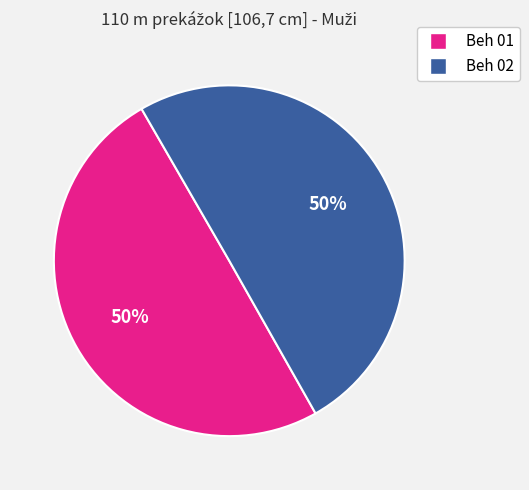

To the nearest percent, what portion does Beh 01 represent?

50%